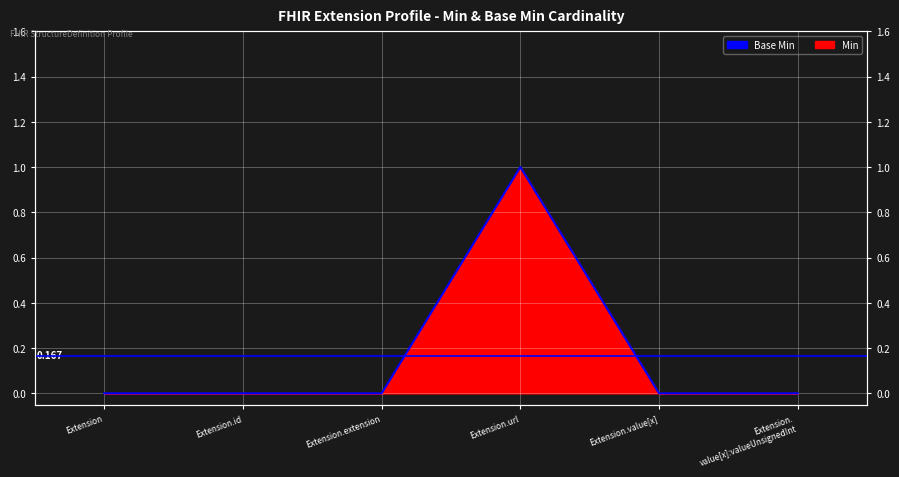

Where is the data nearest to the value 0?

Extension